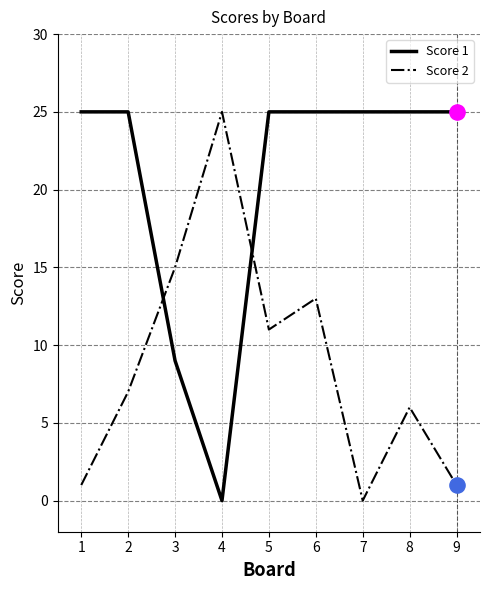

Is the value of Score 2 at 6 greater than the value of Score 1 at 6?

No